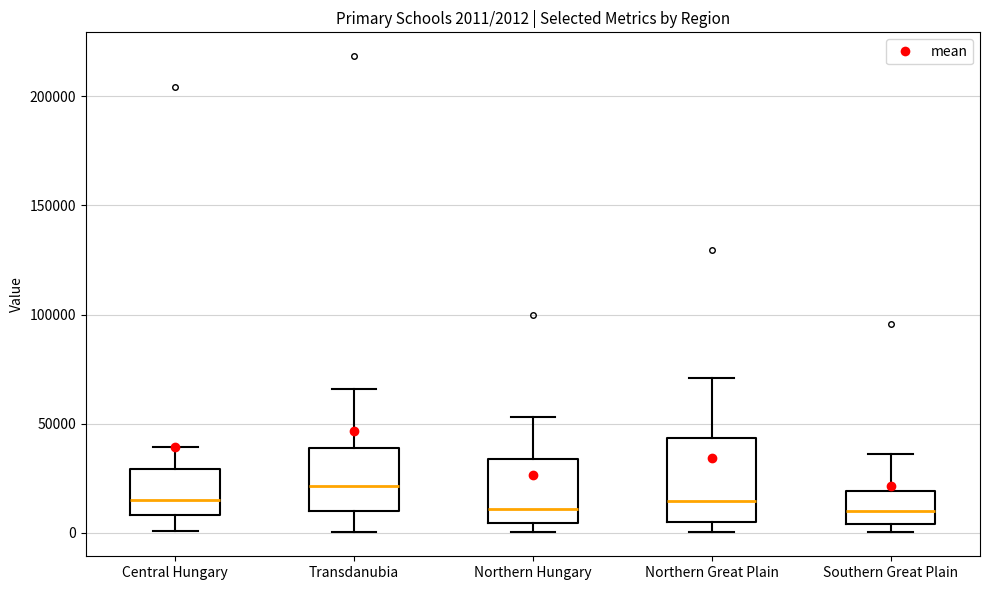

Which box is the tallest, from its lower edge to its upper edge?

Northern Great Plain